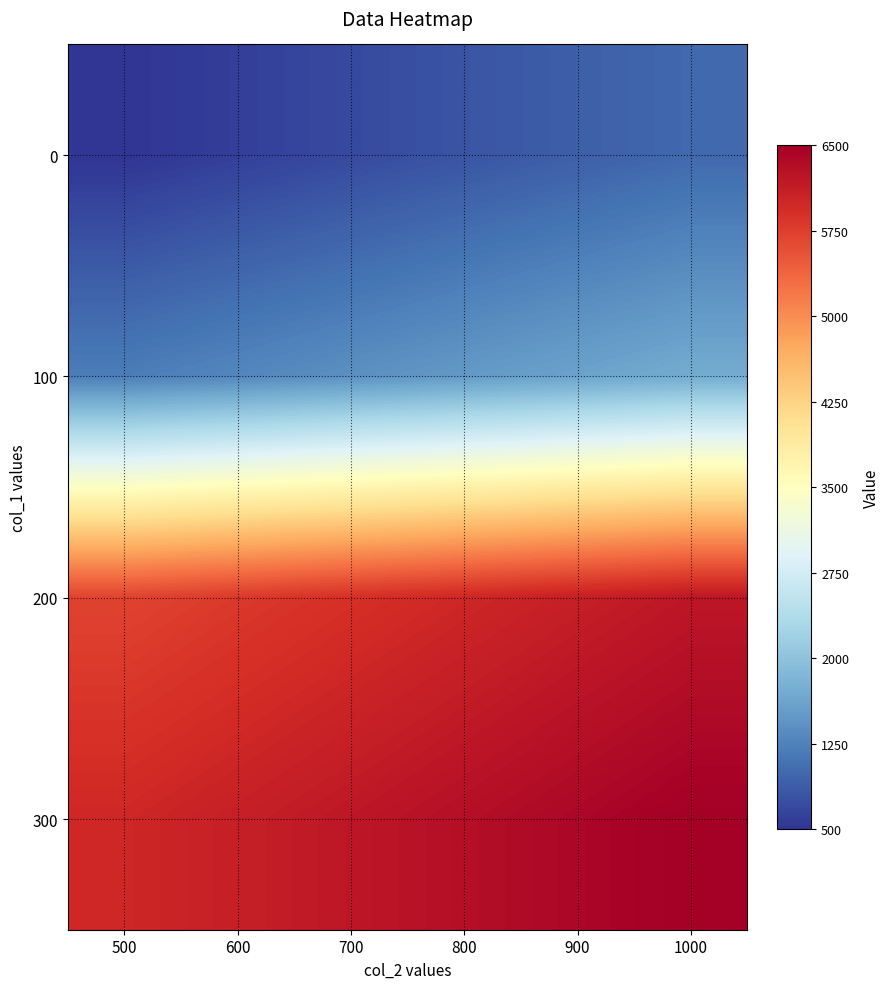

What is the difference between the highest and lowest values at 1000?

5500